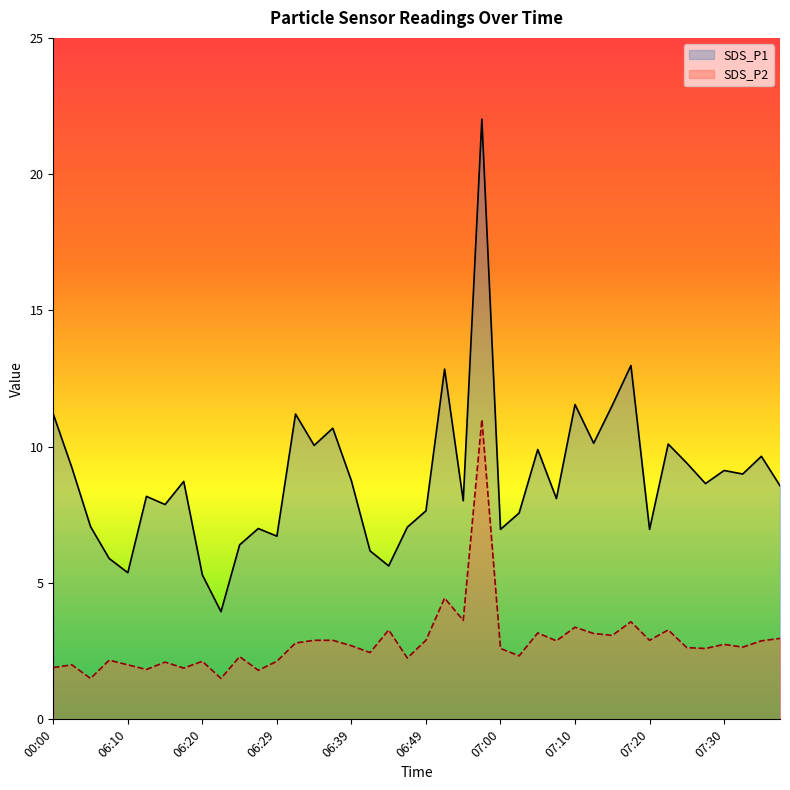

At which label is SDS_P1 closest to 12?

07:10